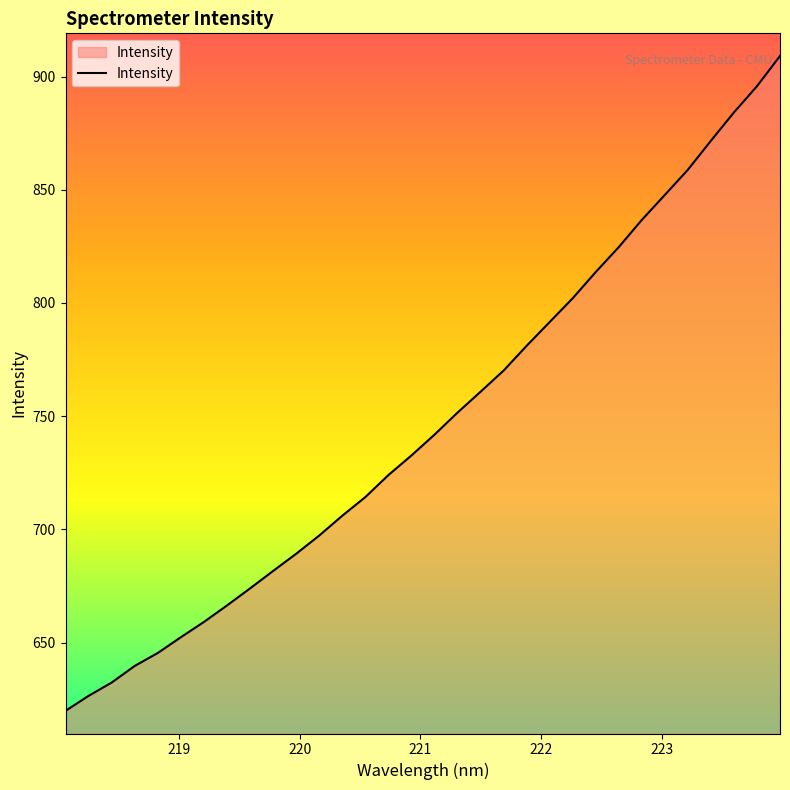

What is the minimum value shown in the chart?

619.9